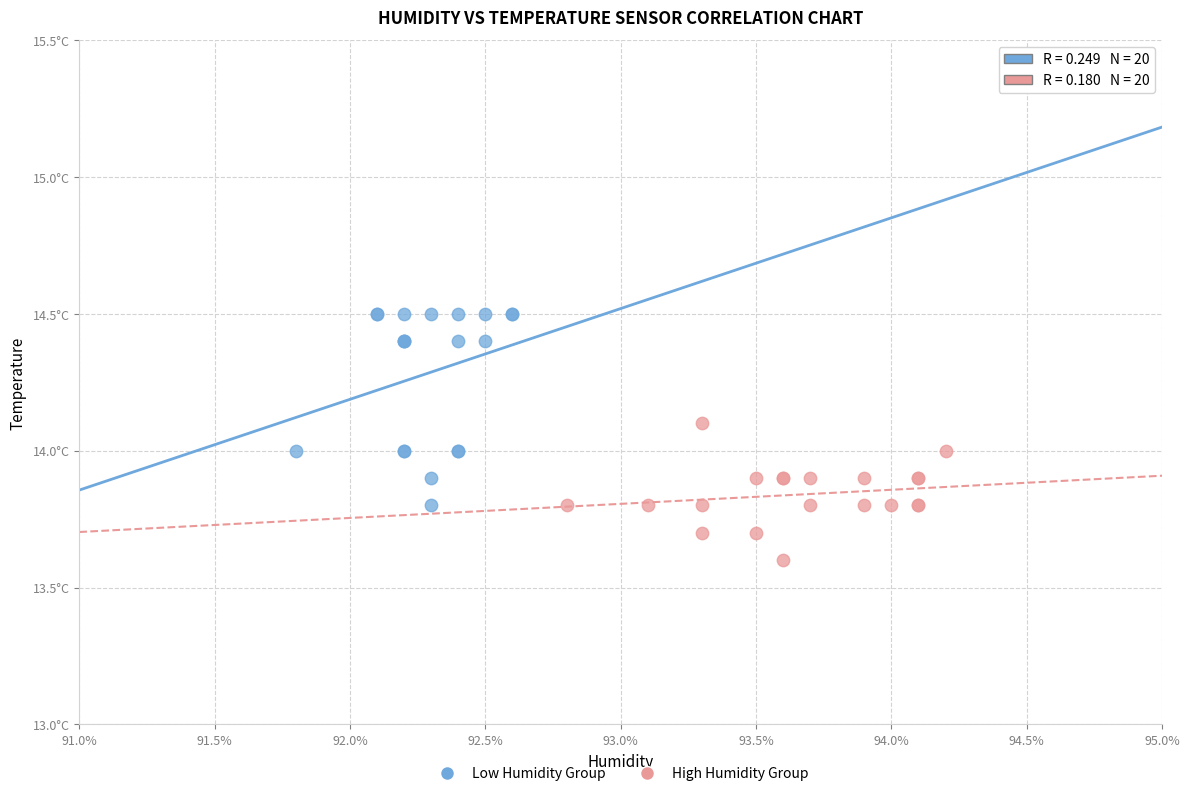

Which series has the largest Y range (max minus min)?

Low Humidity Group